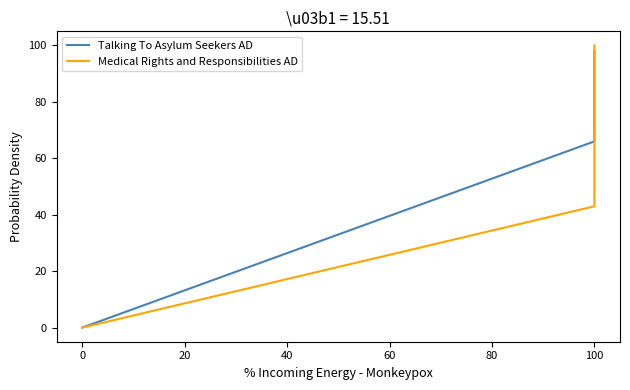

What is the average value of the Medical Rights and Responsibilities AD series?

76